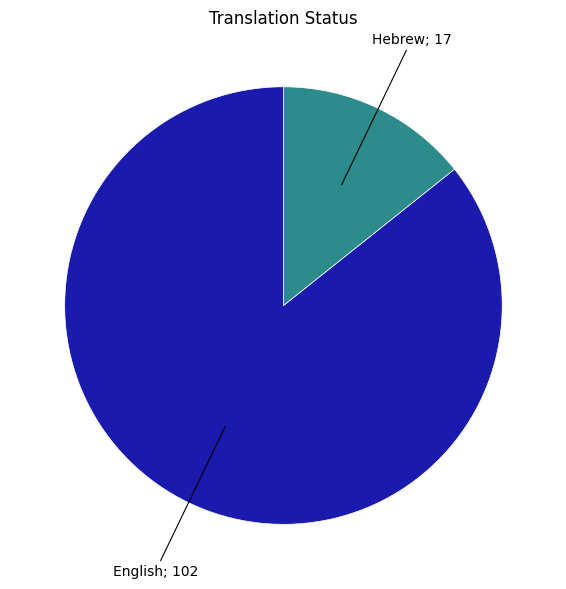

Does any single category account for the majority?

Yes